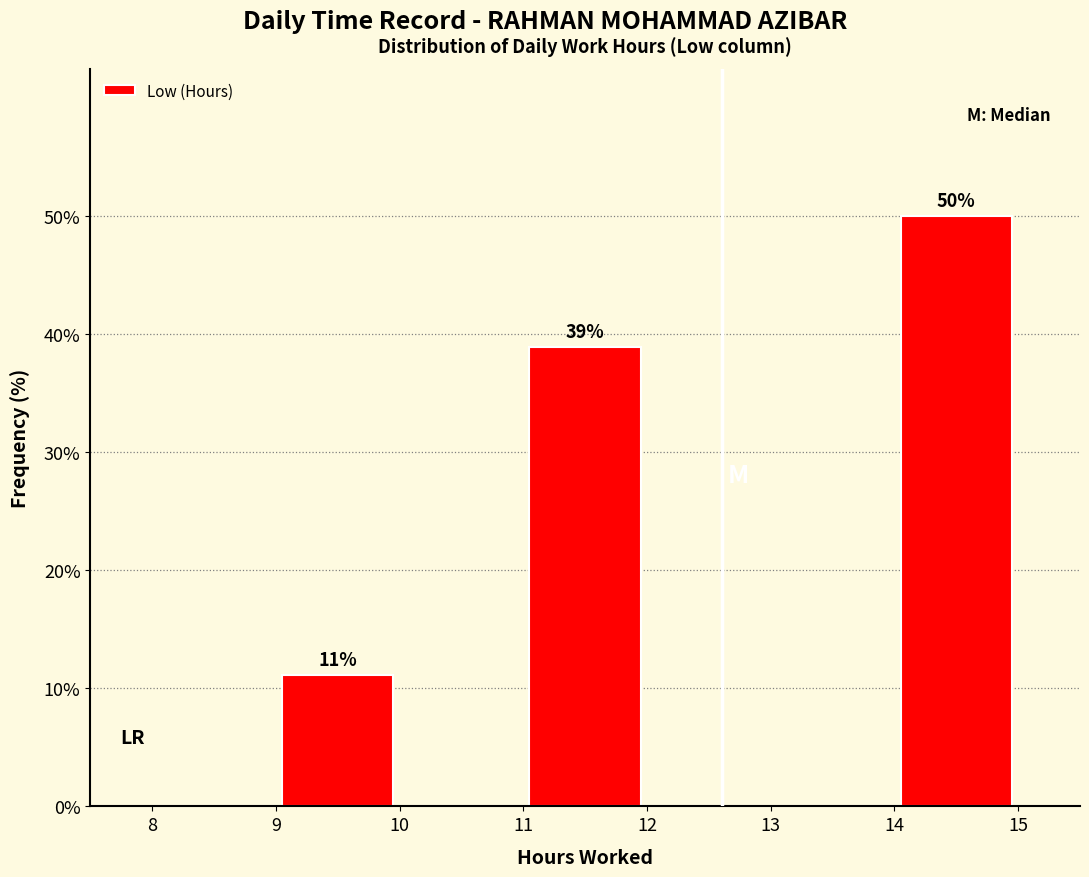

Which range on the x-axis has the tallest bar?

14 to 15